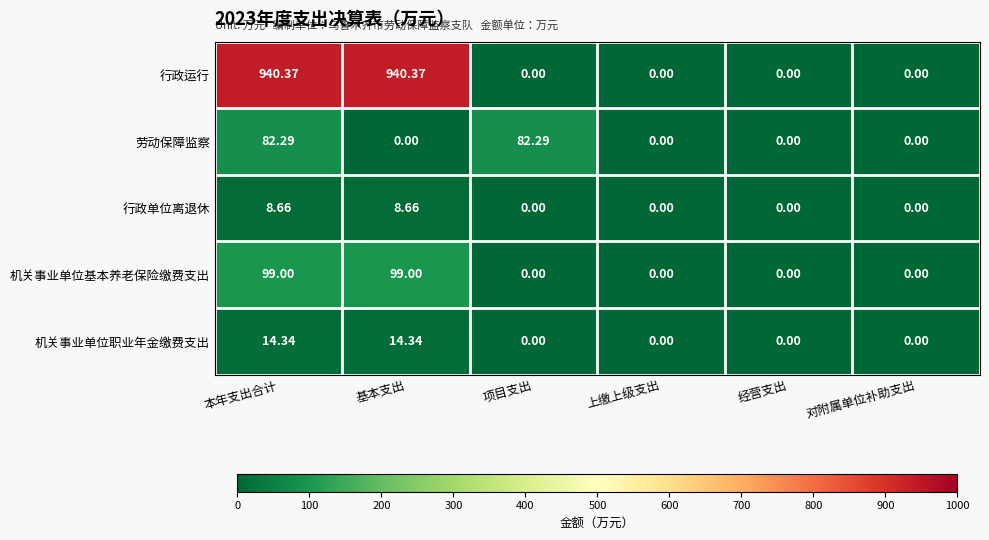

How many series are shown in this chart?

5